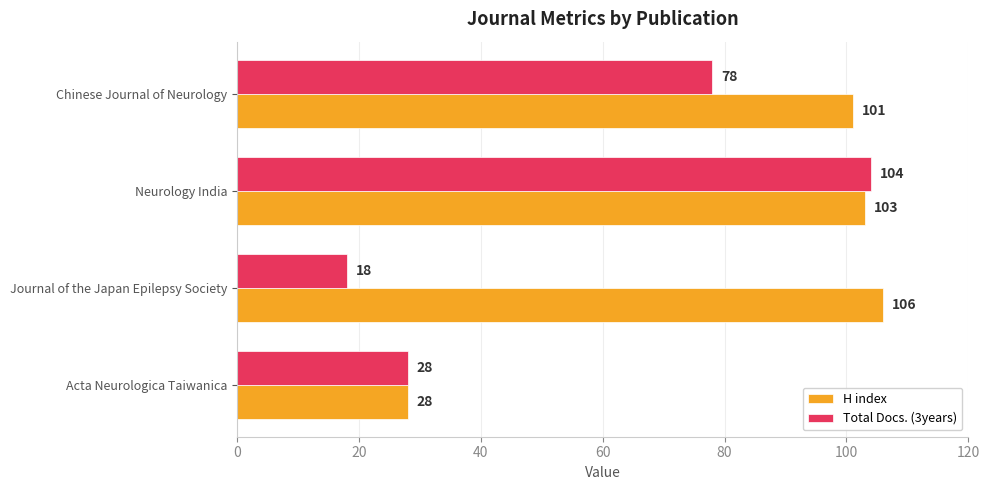

Is it true that Total Docs. (3years) equals 104 at Neurology India?

True